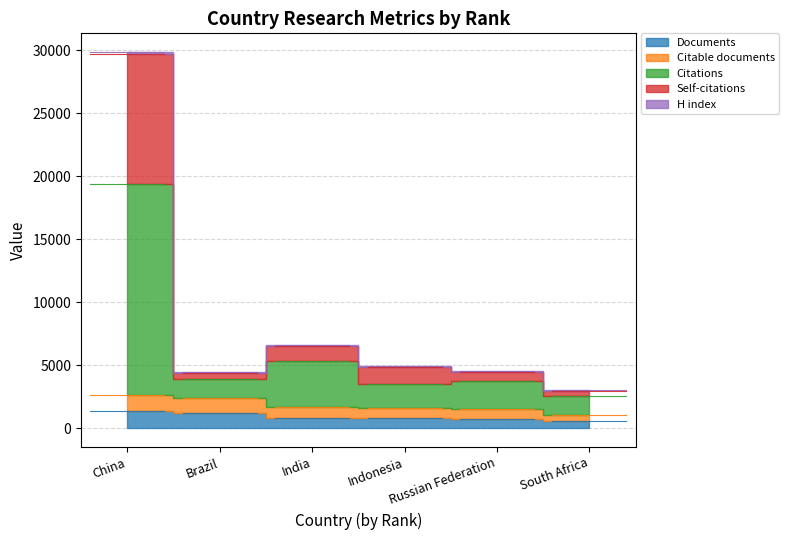

True or false: Citable documents and H index intersect in this chart.

False